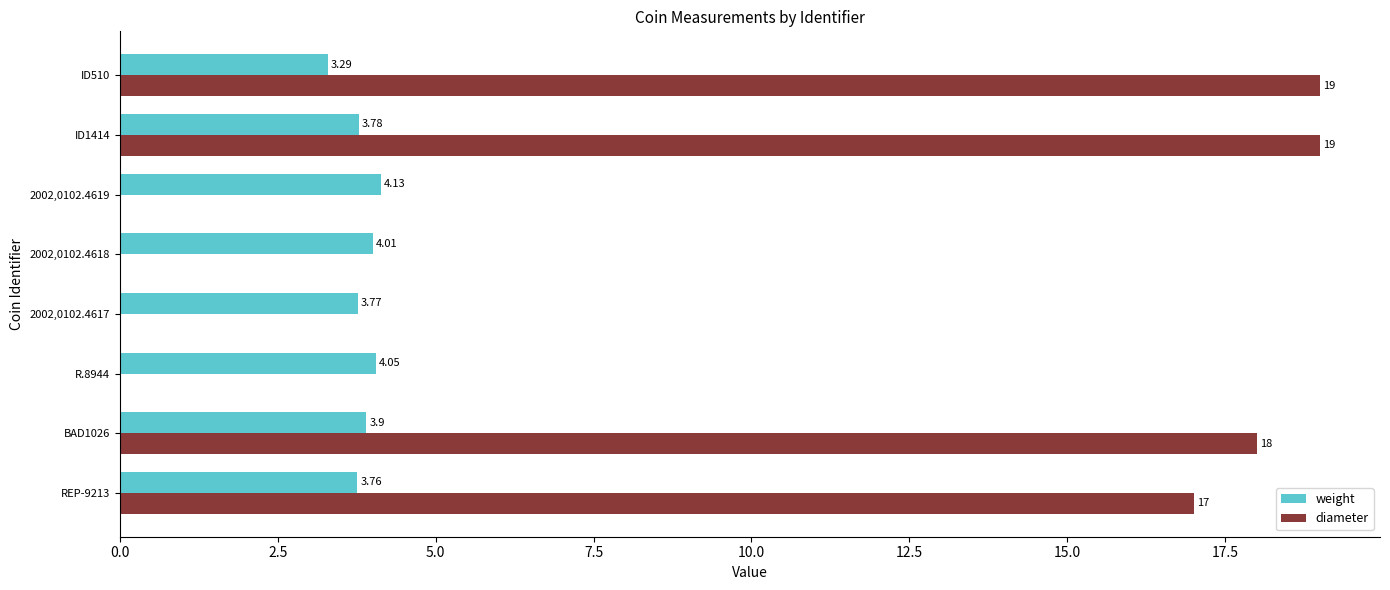

Which series has the largest total across all categories?

diameter